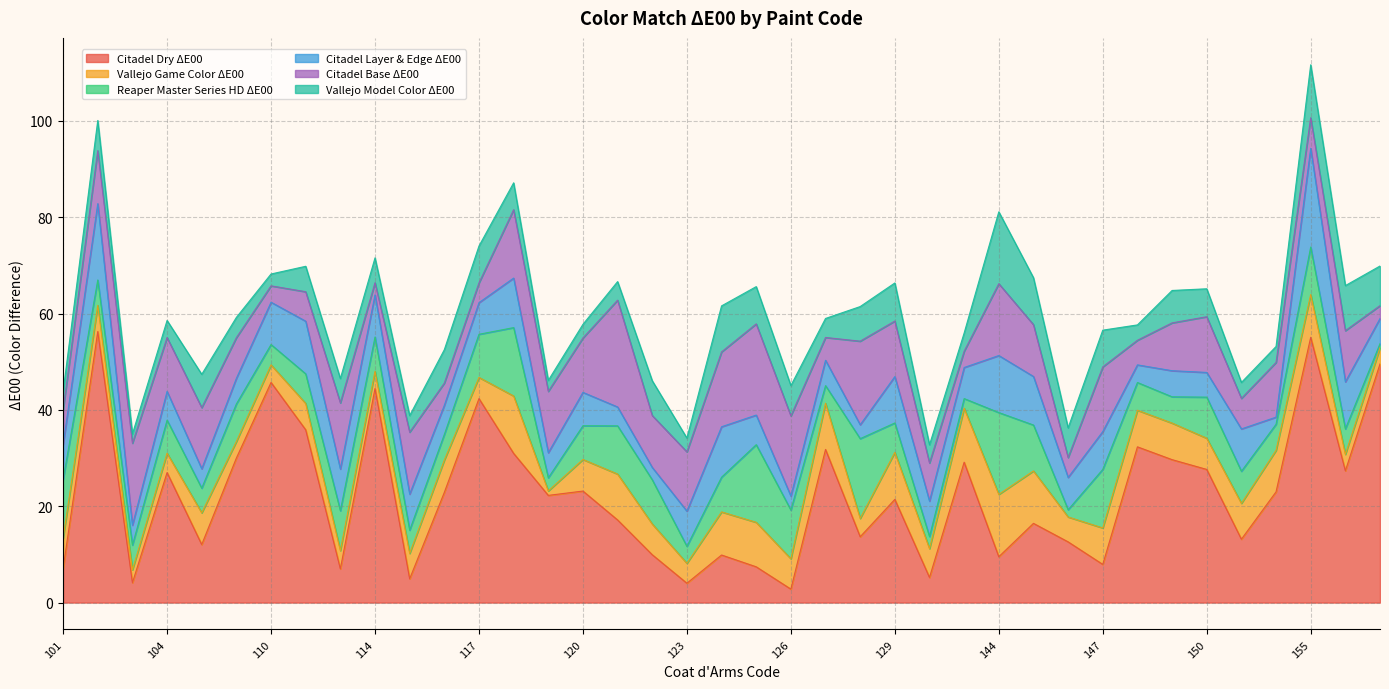

Which series changed the most between 104 and 152?

Vallejo Game Color ΔE00